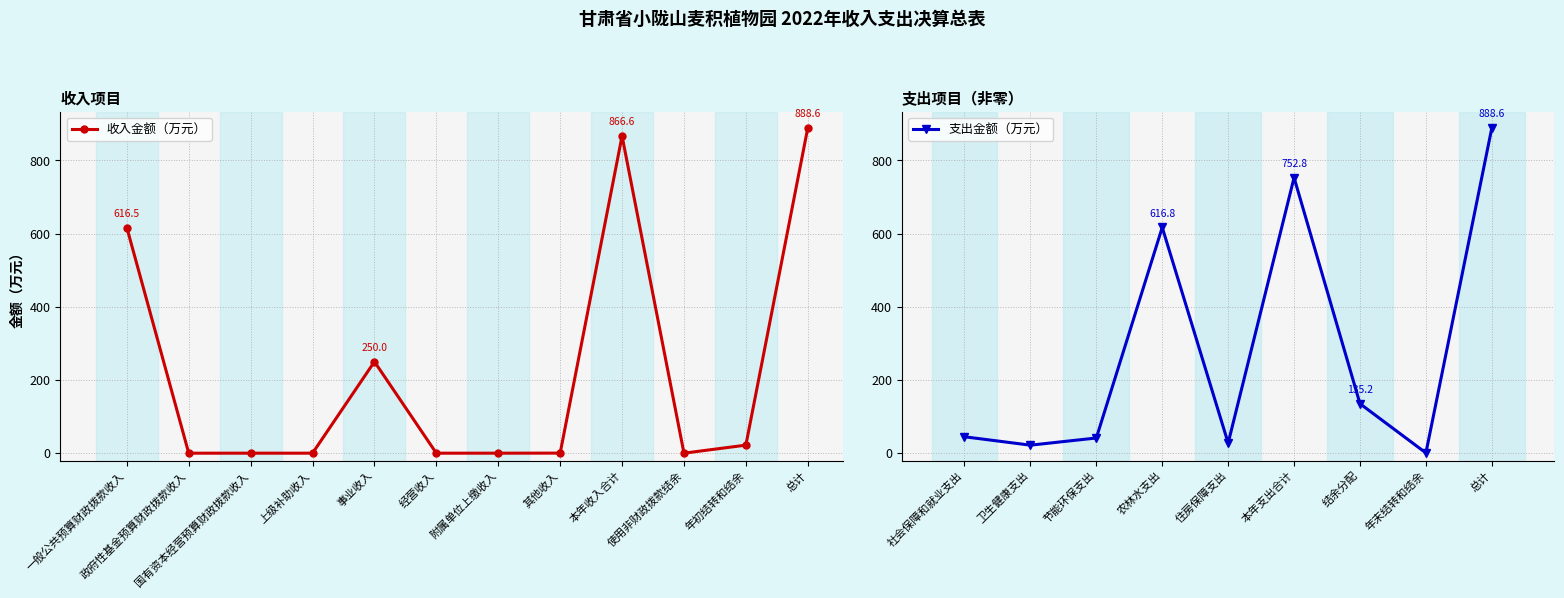

Where is the first local minimum?

使用非财政拨款结余